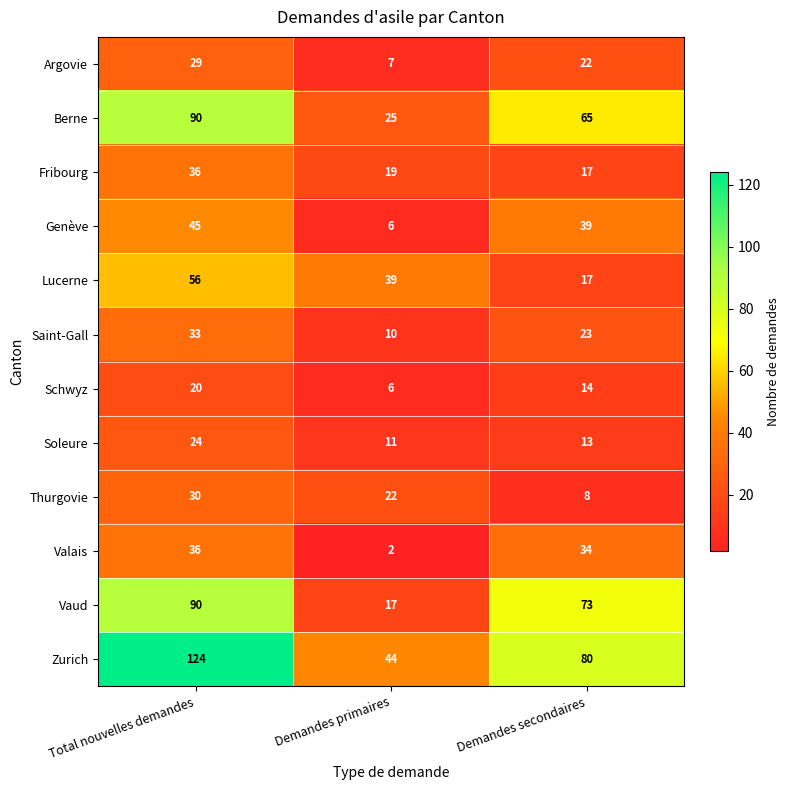

The value of Valais at Demandes primaires is 1. True or false?

False